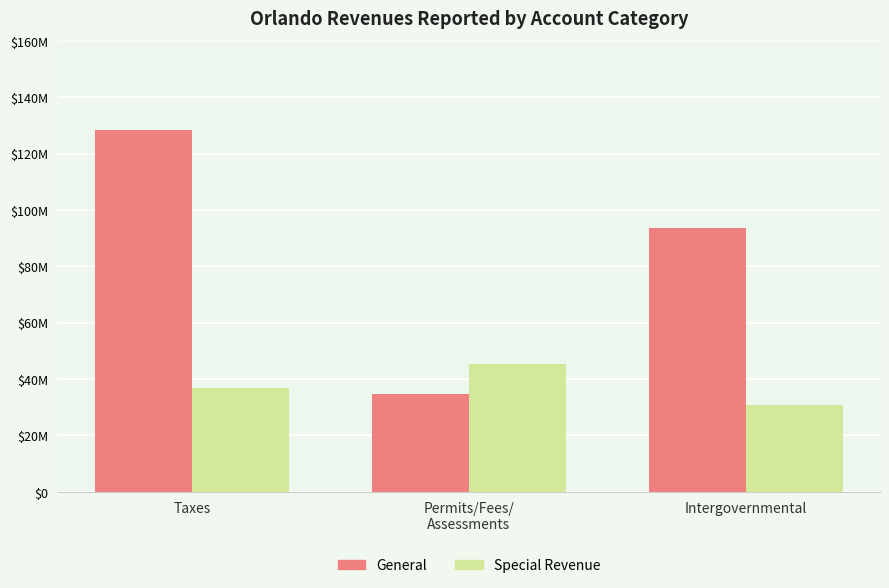

Are the bars horizontal?

No